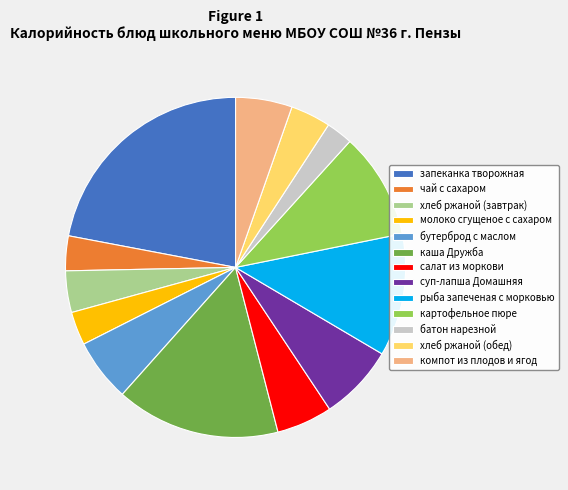

Is it true that рыба запеченая с морковью is 12% of the pie?

True